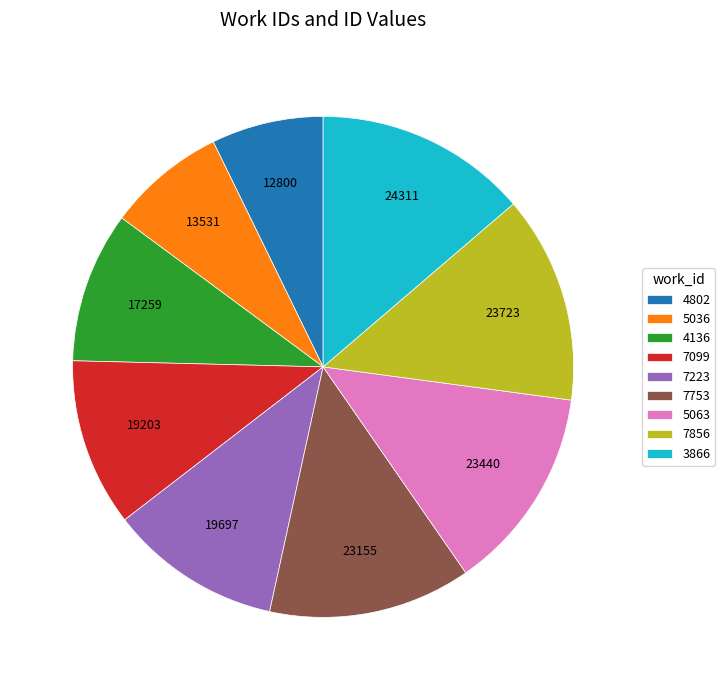

Is the sum of 7856 and 4802 greater than half?

No